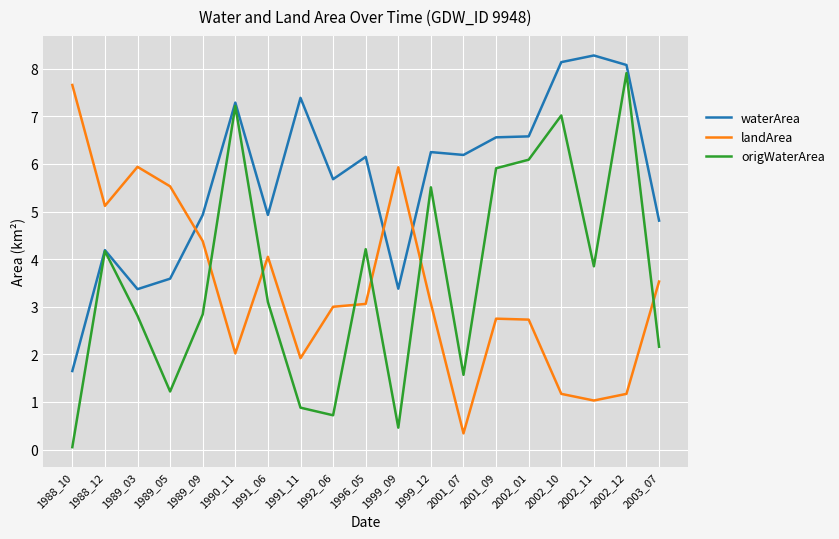

What is the maximum value for landArea?

7.7